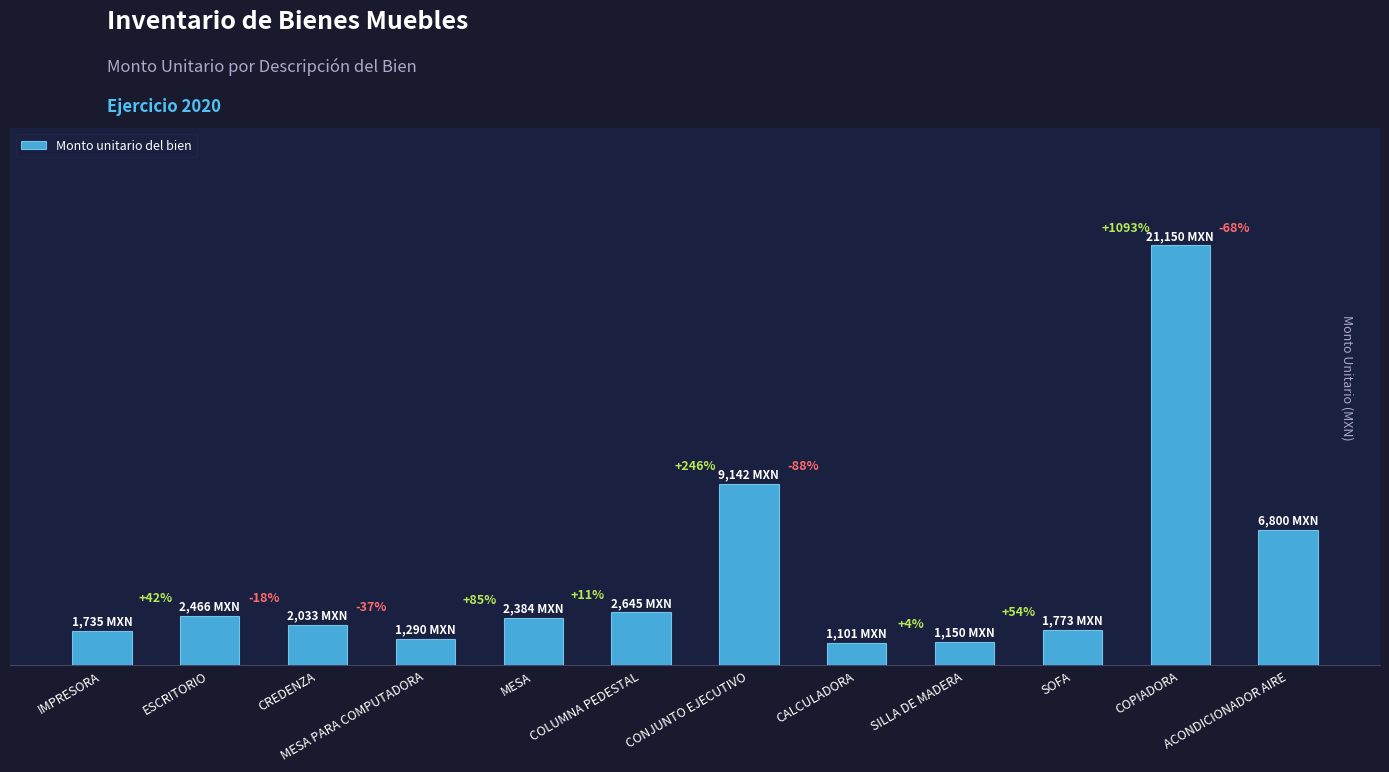

Are the bars horizontal?

No